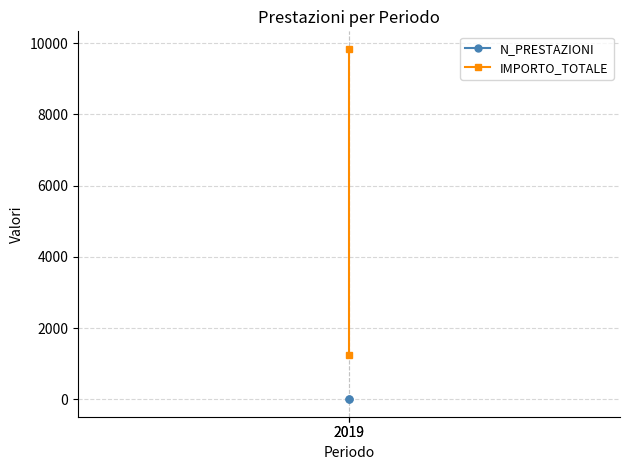

What is the sum of the N_PRESTAZIONI values at 2019 and 2019?

10